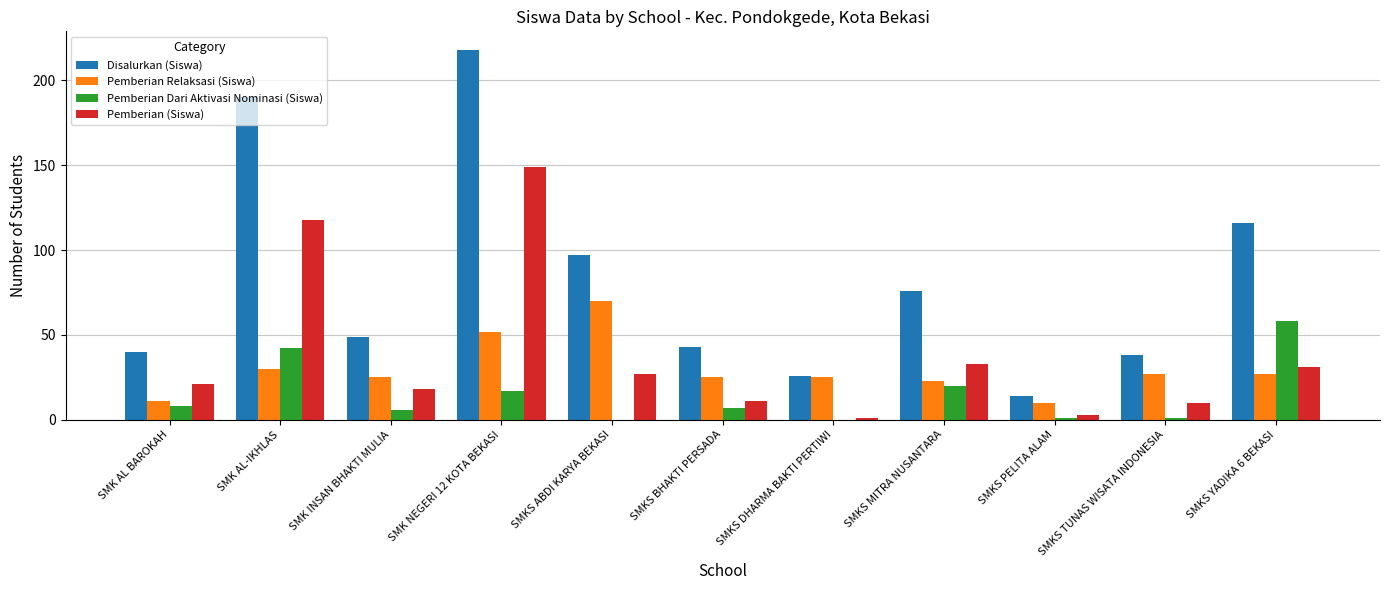

What are all the series names shown in the legend?

Disalurkan (Siswa), Pemberian Relaksasi (Siswa), Pemberian Dari Aktivasi Nominasi (Siswa), Pemberian (Siswa)